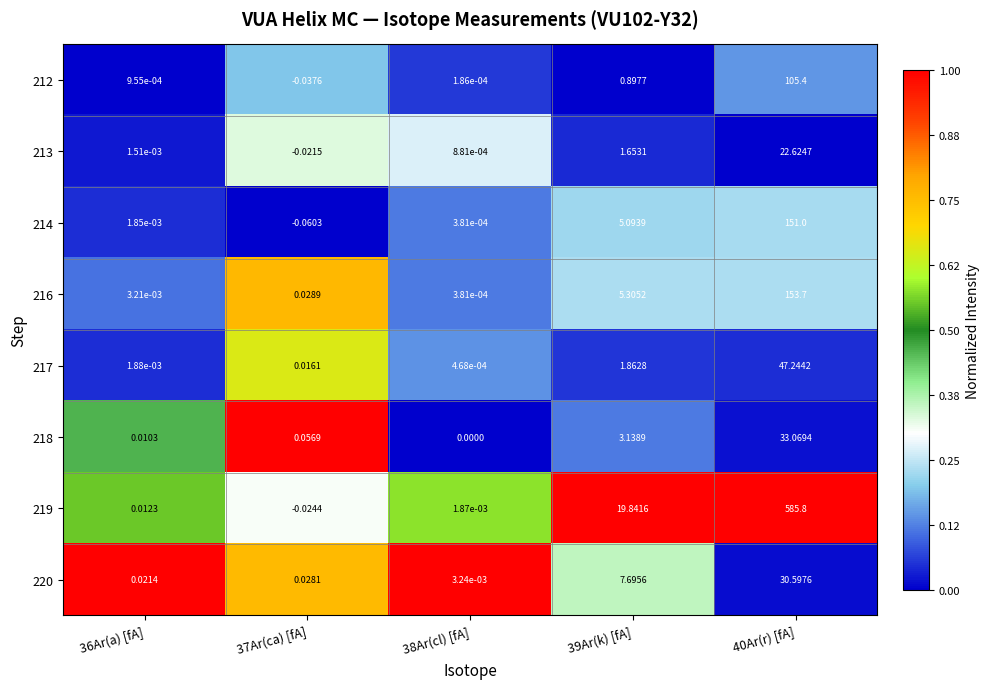

Is the value of 218 at 40Ar(r) [fA] greater than the value of 214 at 40Ar(r) [fA]?

No